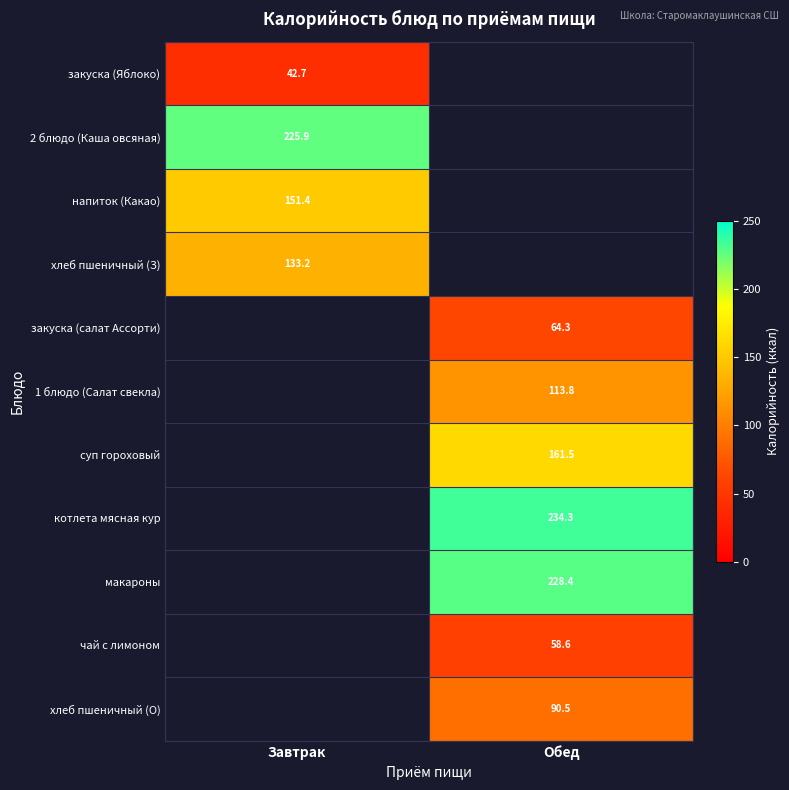

Is it true that макароны equals 335.1 at Обед?

False